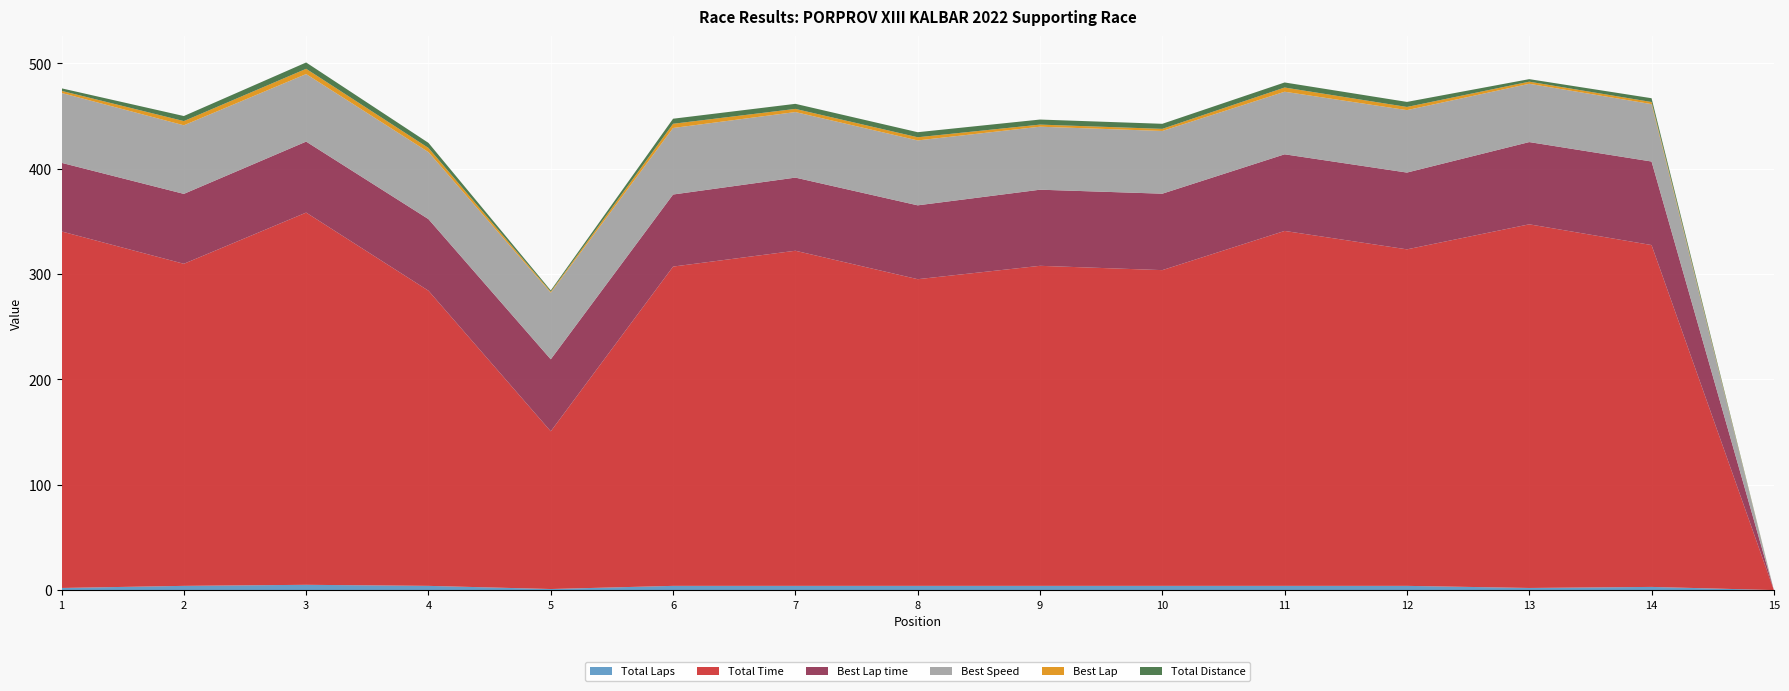

Reading right to left, what are all the values shown in this chart?

Total Laps: 15=0.0	14=3.0	13=2.0	12=4.0	11=4.0	10=4.0	9=4.0	8=4.0	7=4.0	6=4.0	5=1.0	4=4.0	3=5.0	2=4.0	1=2.0
Total Time: 15=0.0	14=324.5	13=345.2	12=319.4	11=336.9	10=299.7	9=303.8	8=291.1	7=318.1	6=303.1	5=149.7	4=280.2	3=353.3	2=305.7	1=338.4
Best Lap time: 15=0.0	14=79.3	13=78.1	12=72.9	11=72.7	10=72.6	9=72.2	8=70.1	7=69.4	6=68.4	5=68.3	4=67.9	3=67.4	2=66.4	1=65.1
Best Speed: 15=0.0	14=54.5	13=55.3	12=59.3	11=59.4	10=59.5	9=59.8	8=61.6	7=62.2	6=63.1	5=63.2	4=63.6	3=64.1	2=65.1	1=66.3
Best Lap: 15=0.0	14=2.0	13=2.0	12=3.0	11=4.0	10=2.0	9=2.0	8=3.0	7=3.0	6=4.0	5=1.0	4=4.0	3=5.0	2=4.0	1=2.0
Total Distance: 15=0.0	14=3.6	13=2.4	12=4.8	11=4.8	10=4.8	9=4.8	8=4.8	7=4.8	6=4.8	5=1.2	4=4.8	3=6.0	2=4.8	1=2.4